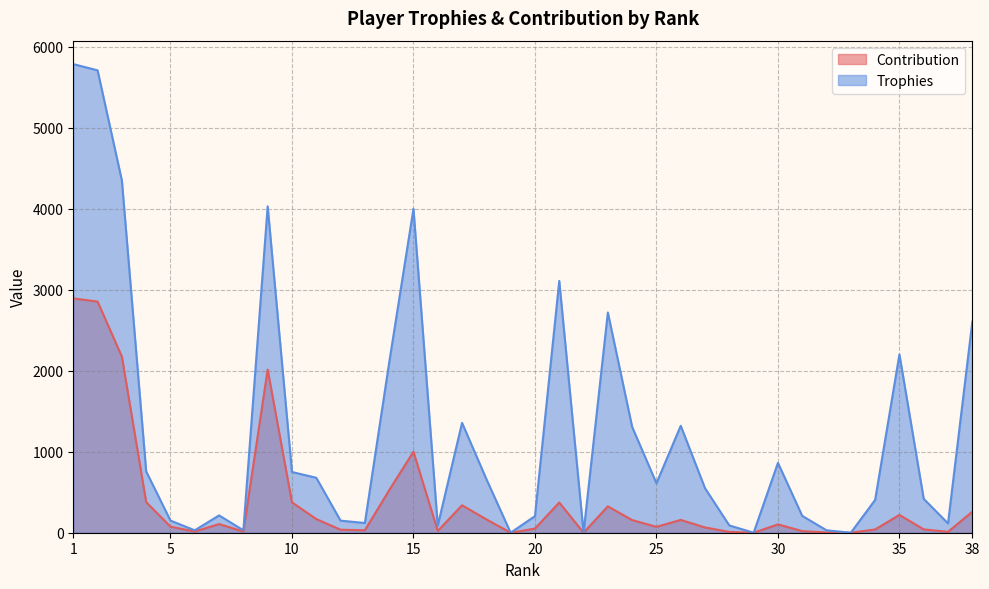

What is the value of the Trophies point at the 25th from the left?

611